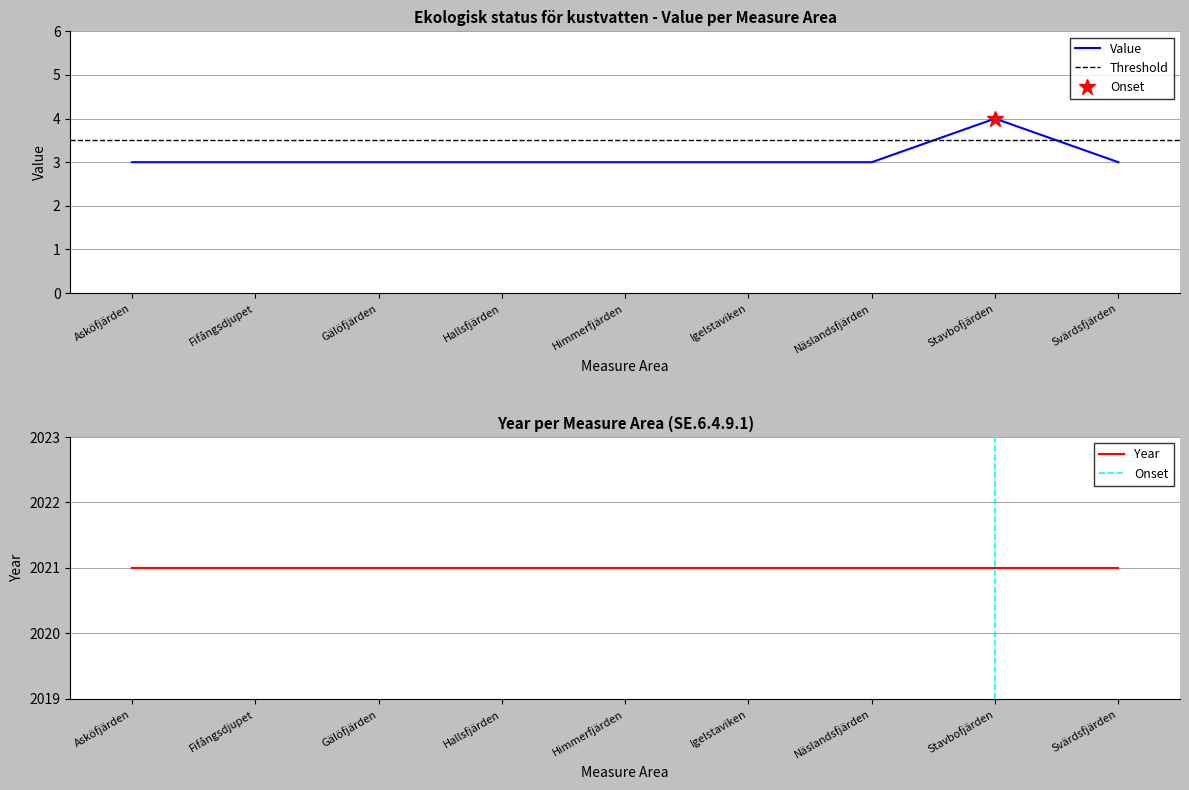

Read the value at Näslandsfjärden.

3